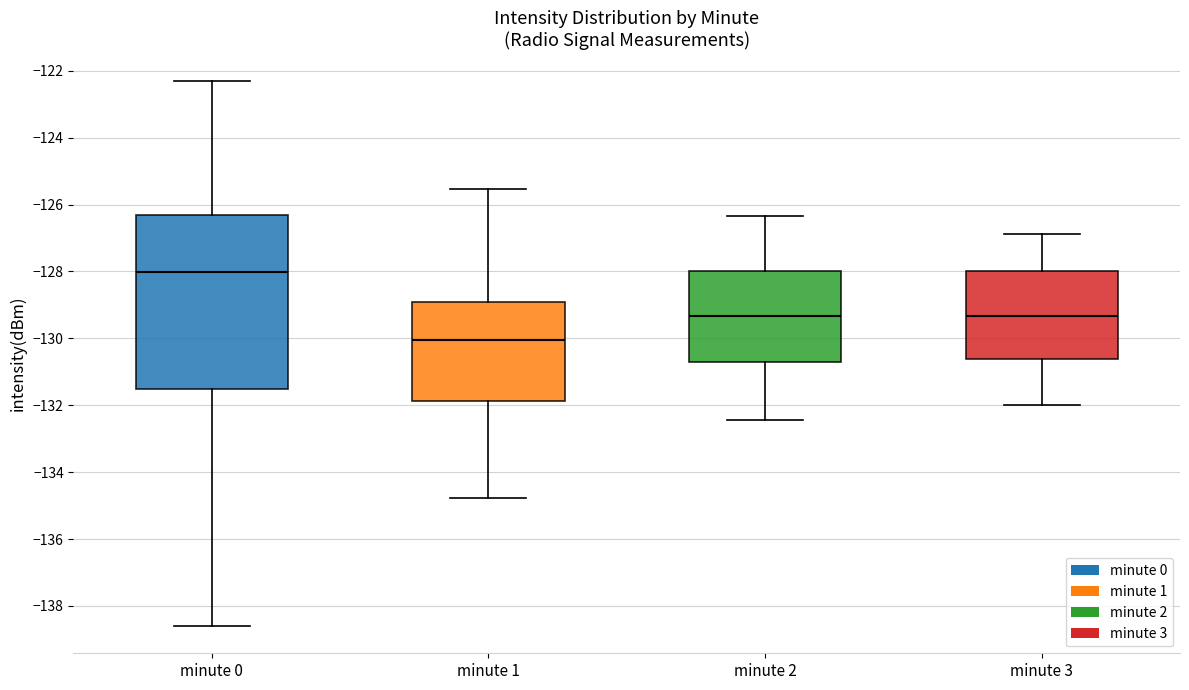

Which box has the lowest median line?

minute 1